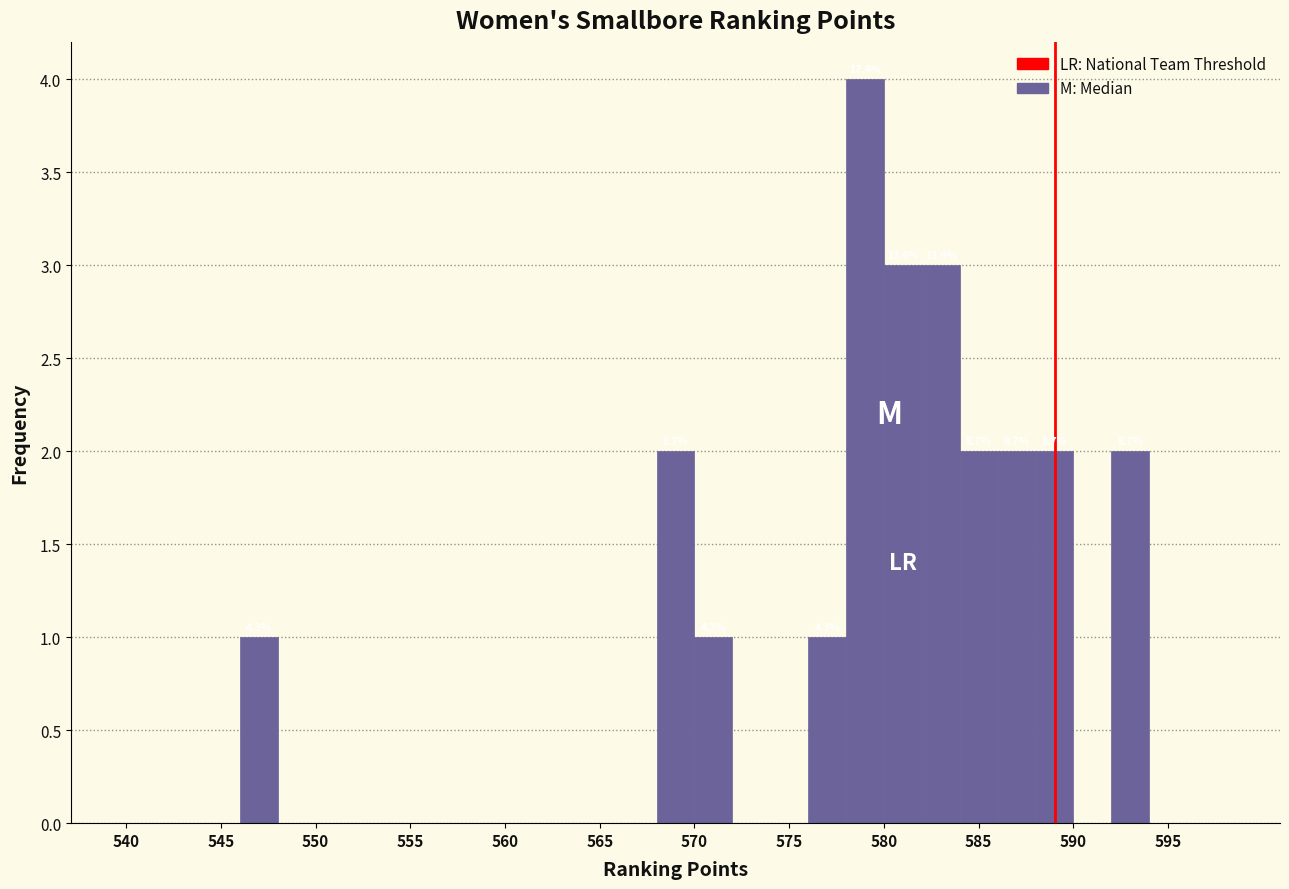

Which range on the x-axis has the tallest bar?

578 to 580